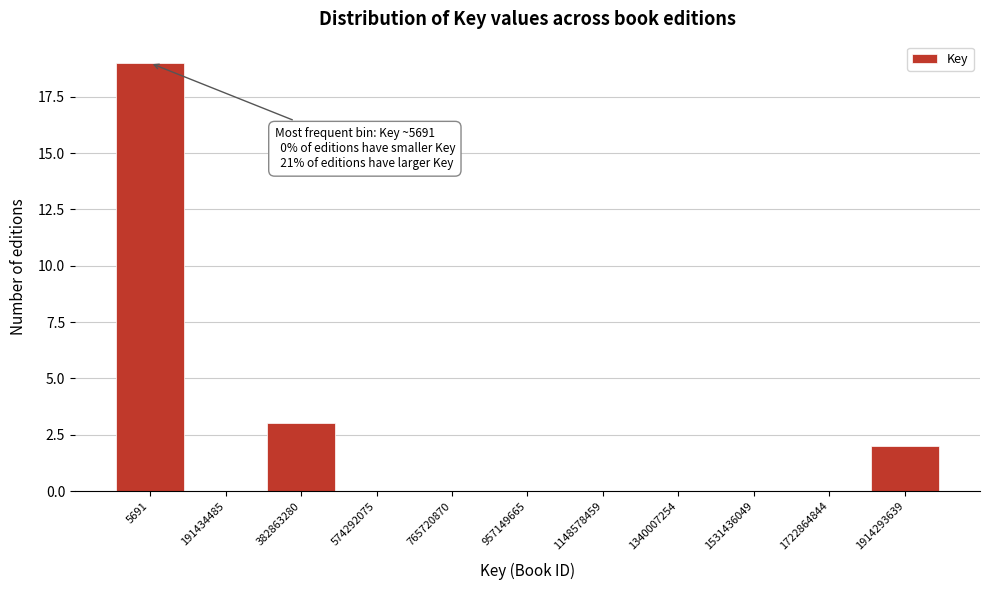

Reading left to right, what are all the values shown in this chart?

5691=19	191434485=0	382863280=3	574292075=0	765720870=0	957149665=0	1148578459=0	1340007254=0	1531436049=0	1722864844=0	1914293639=2